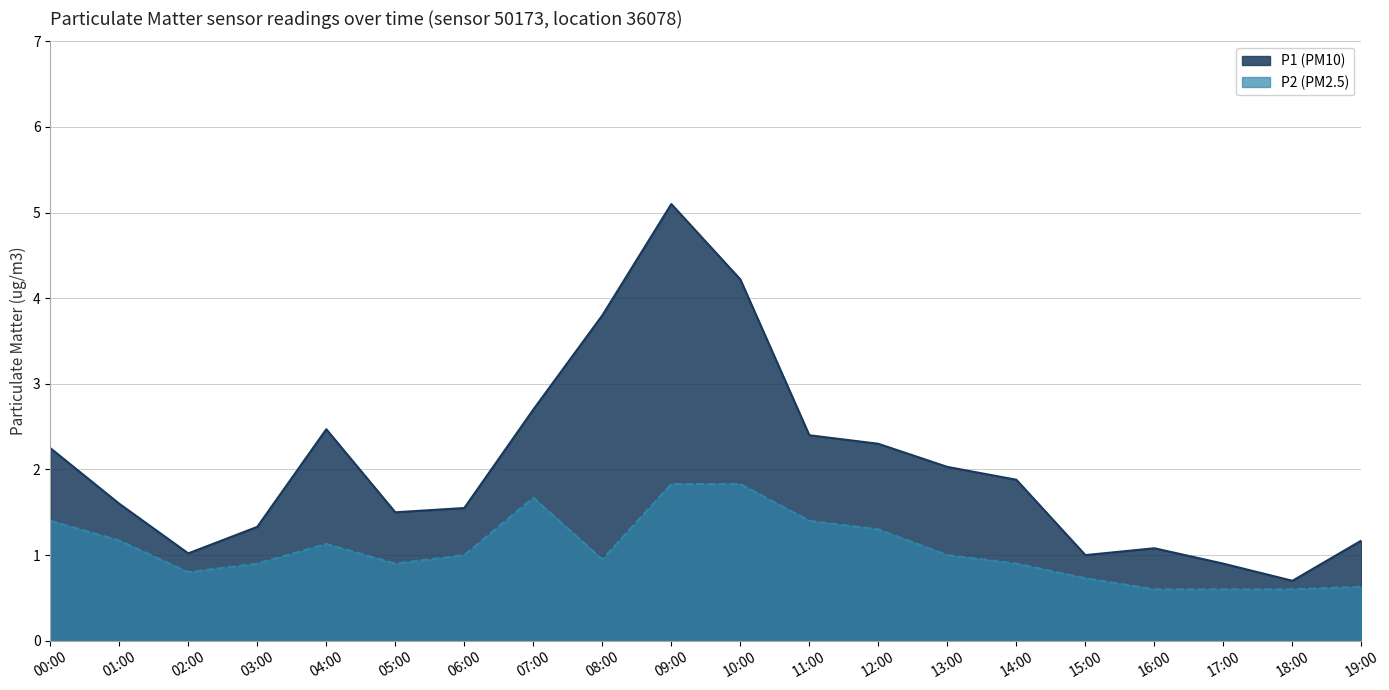

Which series changed the most between 11:00 and 16:00?

P1